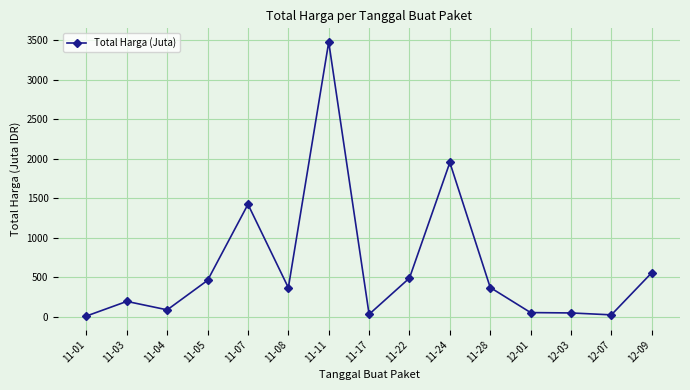

What is the average value?

639.4